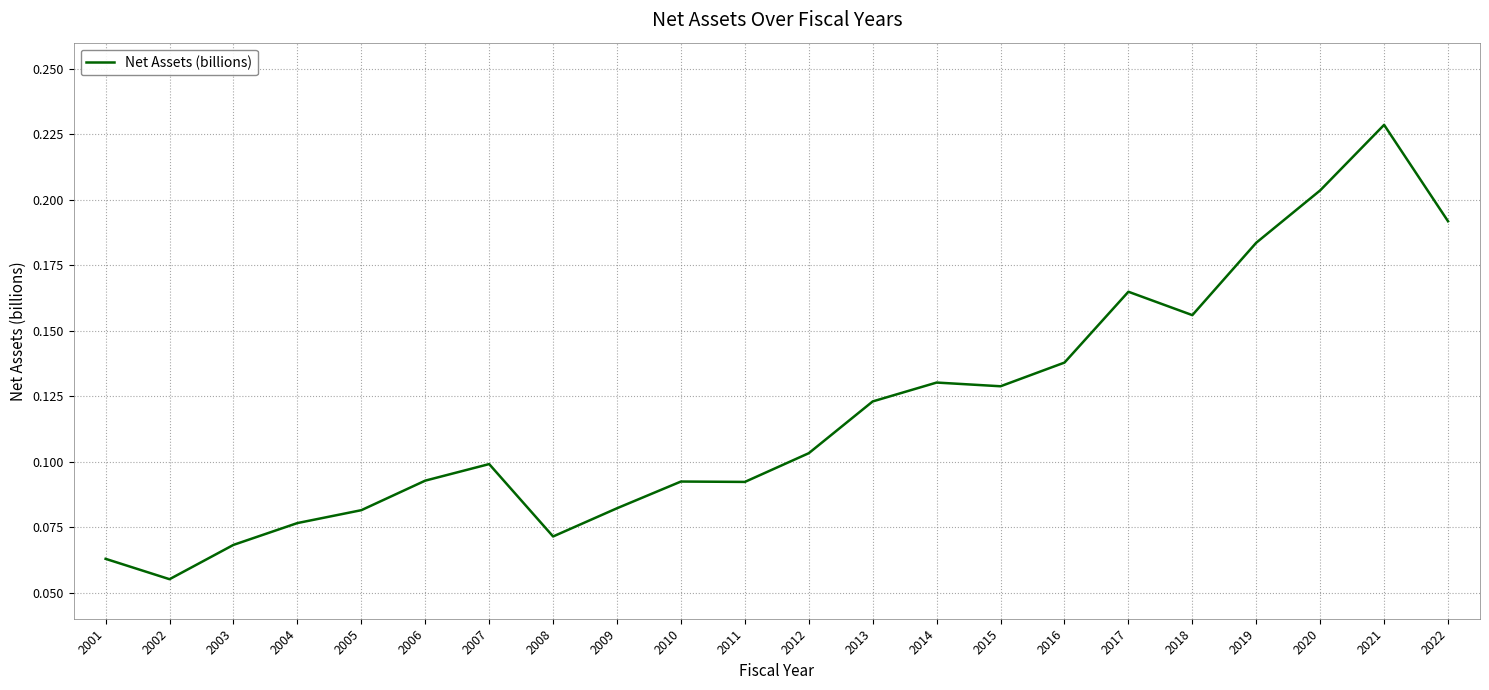

Which has a higher value, 2010 or 2014?

2014